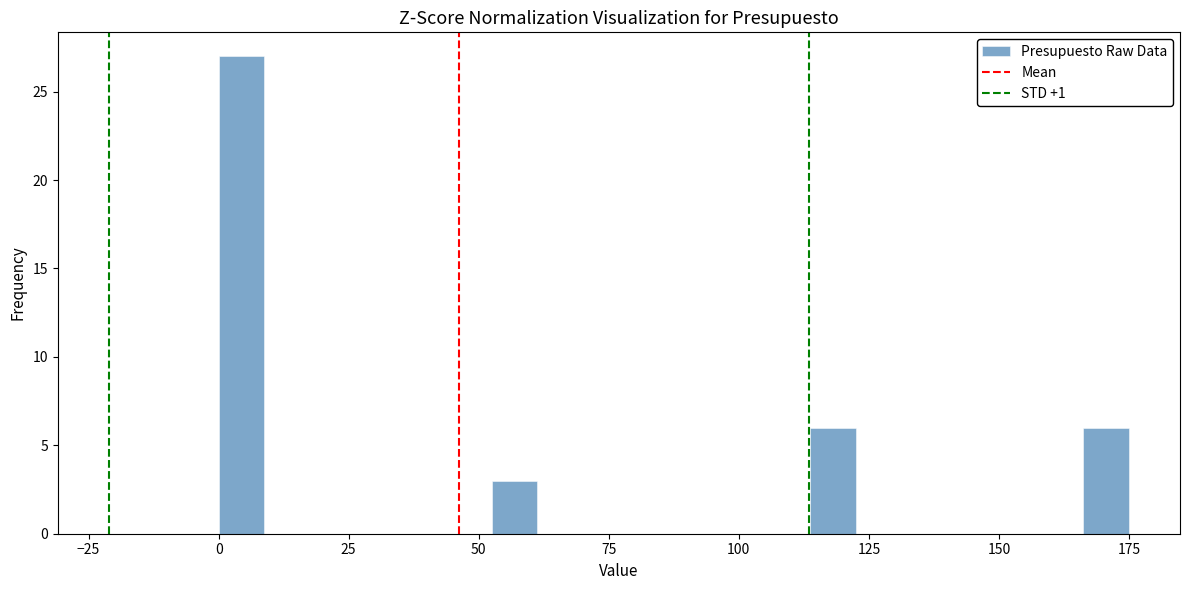

Around what value on the x-axis is the tallest bar? Give the approximate position of its centre, as read against the axis.

5